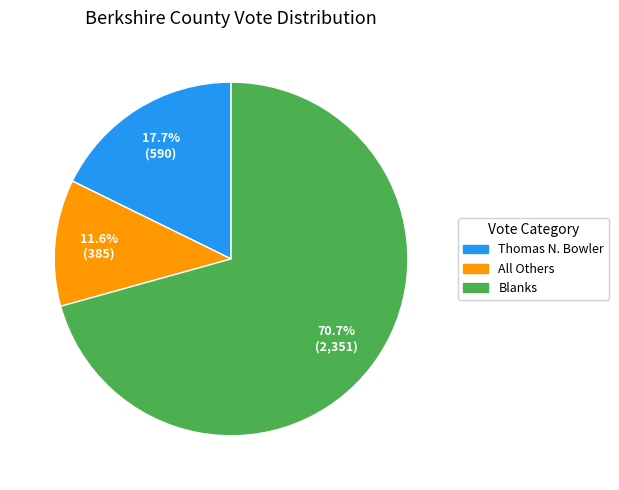

Is there a majority slice in this chart?

Yes